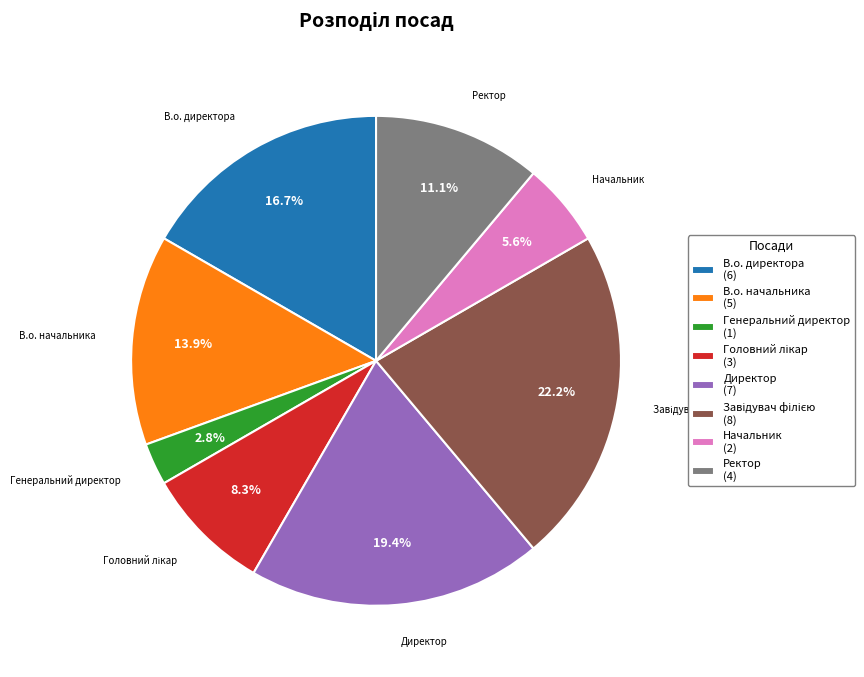

Count the number of slices in the pie.

8